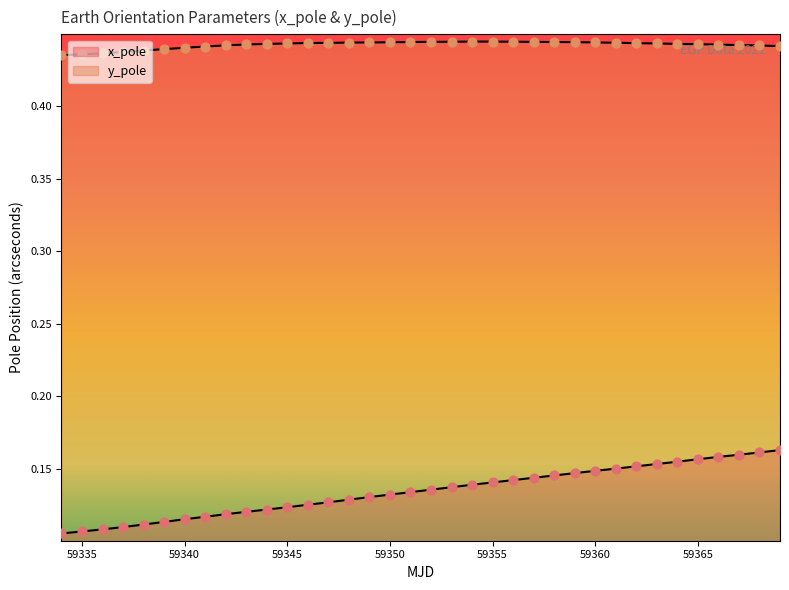

At how many categories does at least one series exceed 0?

36